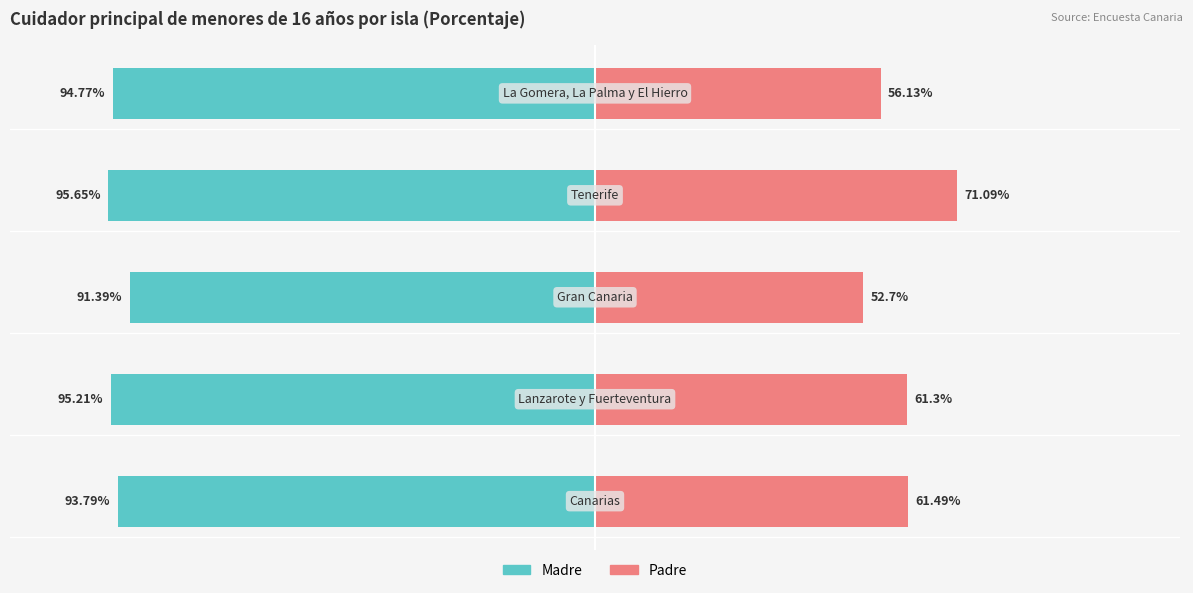

The value of Madre at 4 is -34.1. True or false?

False